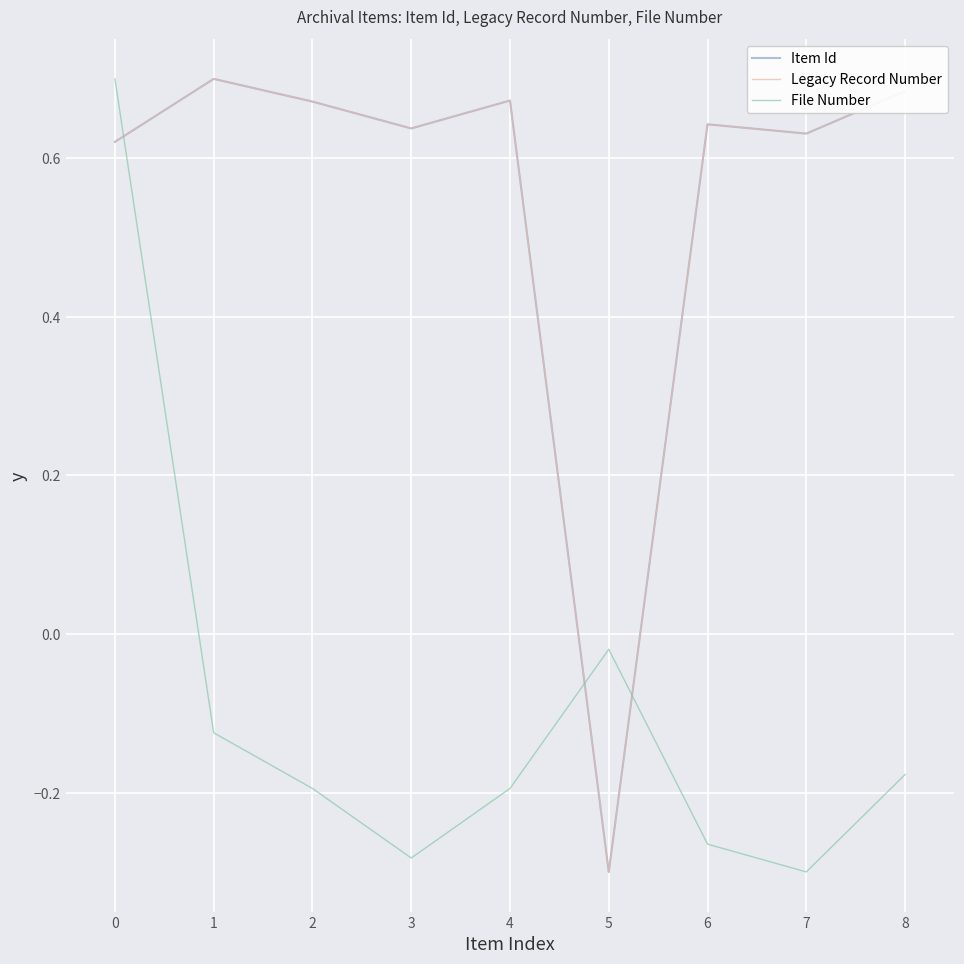

Does the chart display data point markers on the line(s)?

No